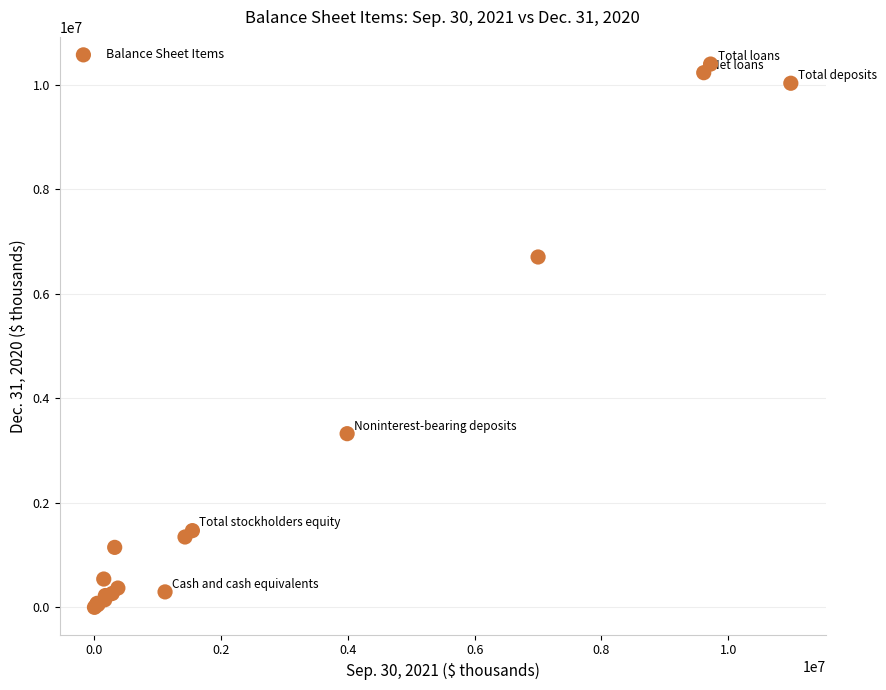

What Y value in the scatter plot is closest to 5200982?

6707522